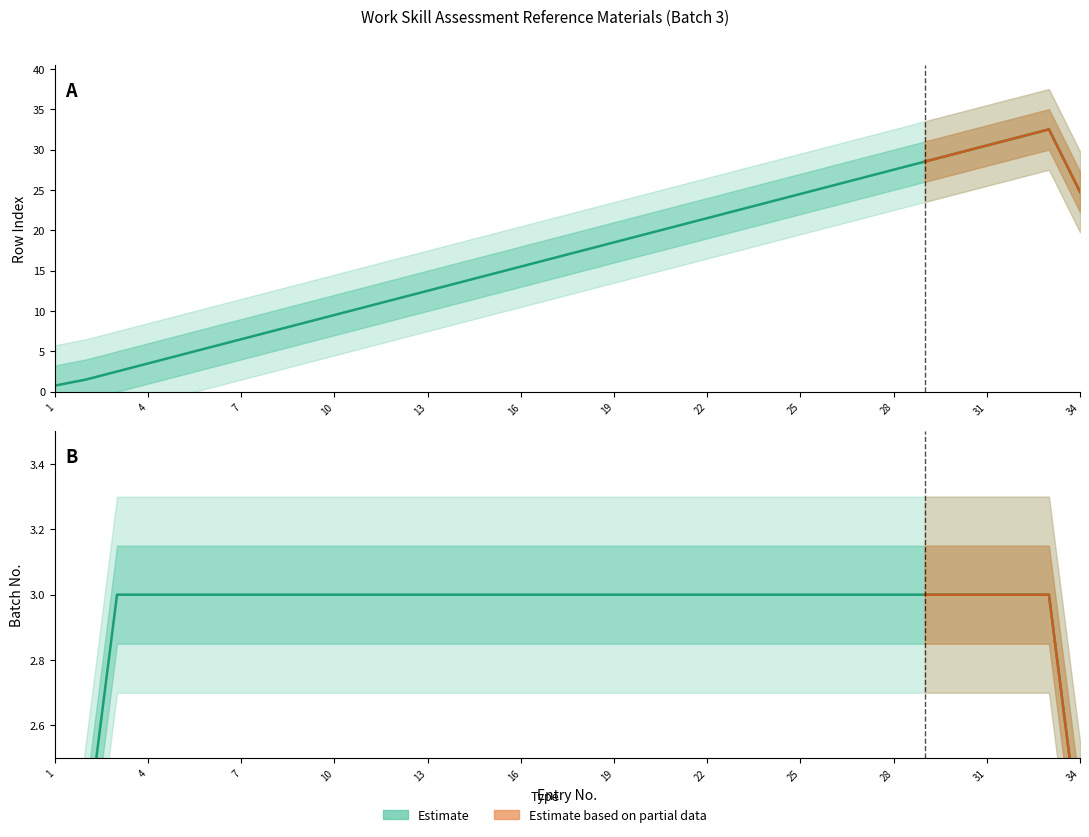

Which label corresponds to the largest value in the chart?

33